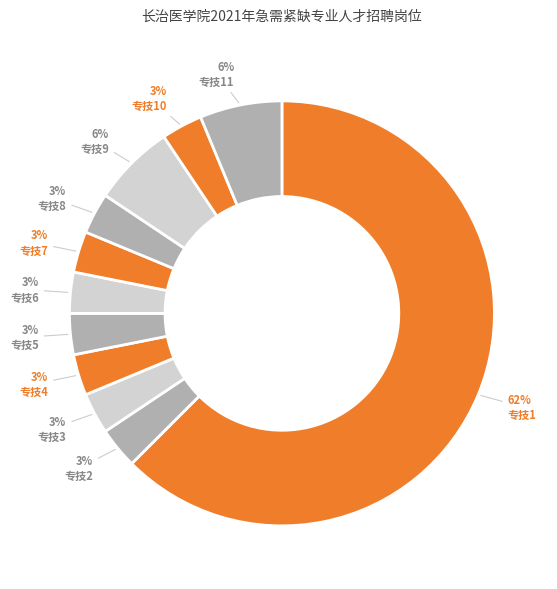

How many segments does this pie chart have?

11